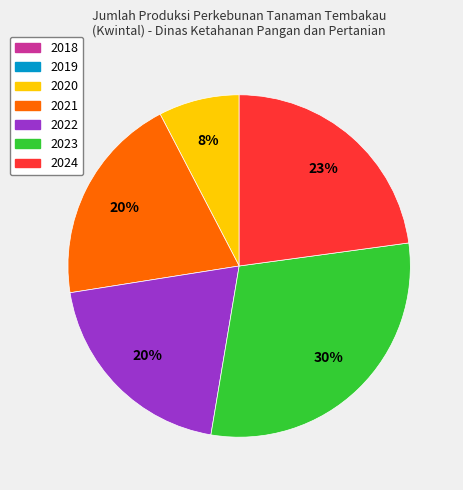

To the nearest percent, what is the difference between the largest and smallest slice percentages?

22%